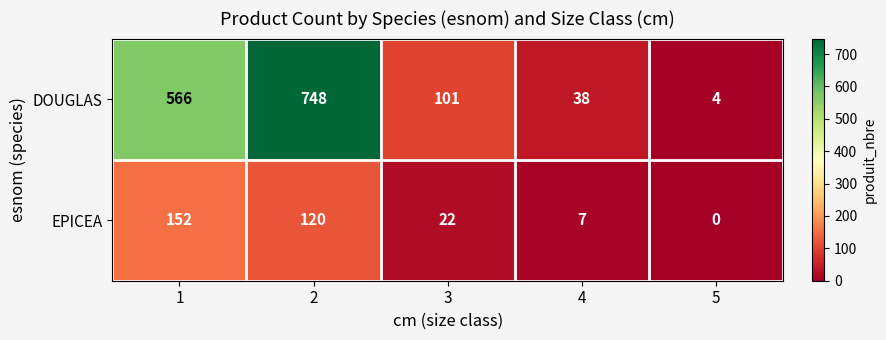

At which label does EPICEA reach its minimum?

5